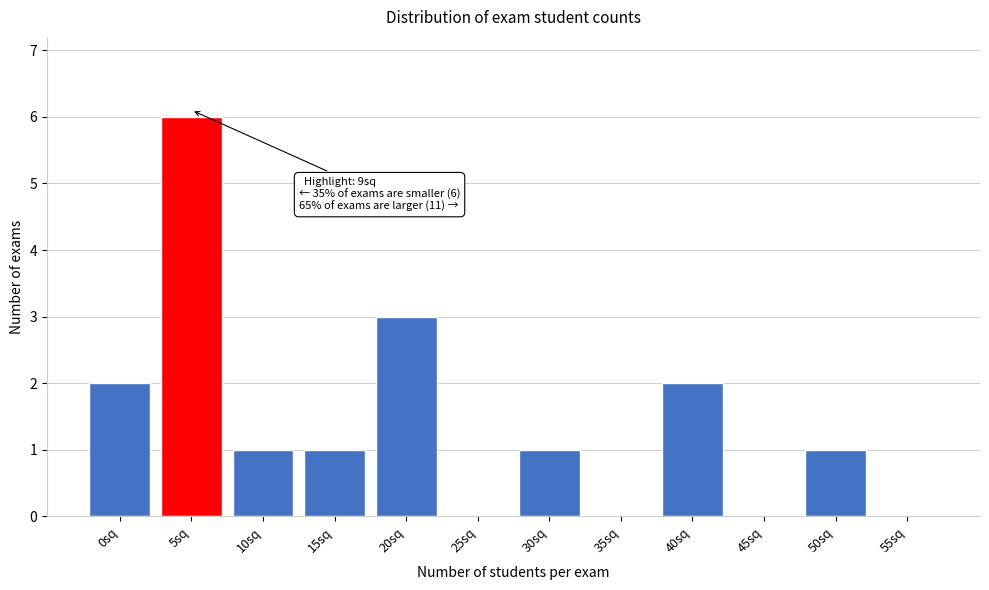

Reading left to right, what are all the values shown in this chart?

0sq=2	5sq=6	10sq=1	15sq=1	20sq=3	25sq=0	30sq=1	35sq=0	40sq=2	45sq=0	50sq=1	55sq=0